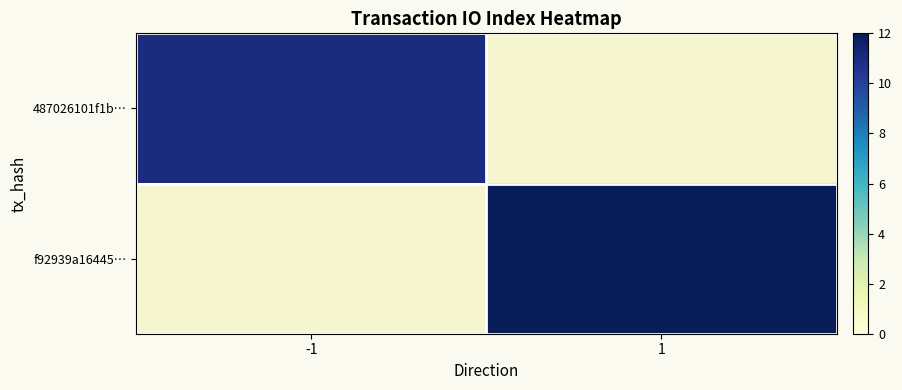

Which label corresponds to the largest value in the chart?

1